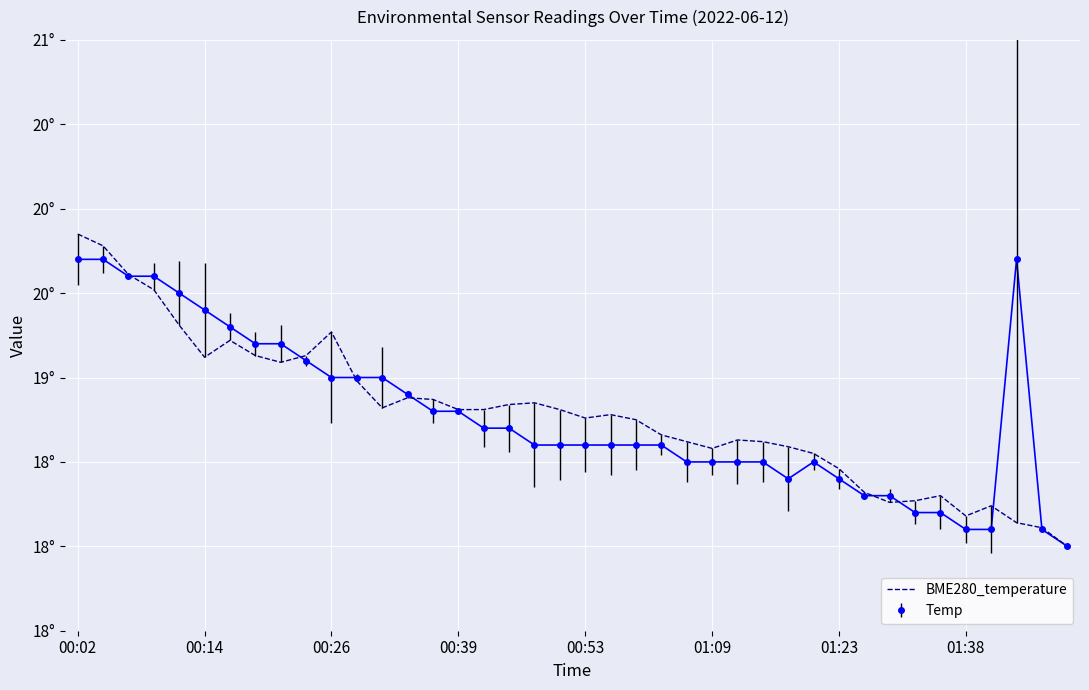

What are all the series names shown in the legend?

BME280_temperature, Temp